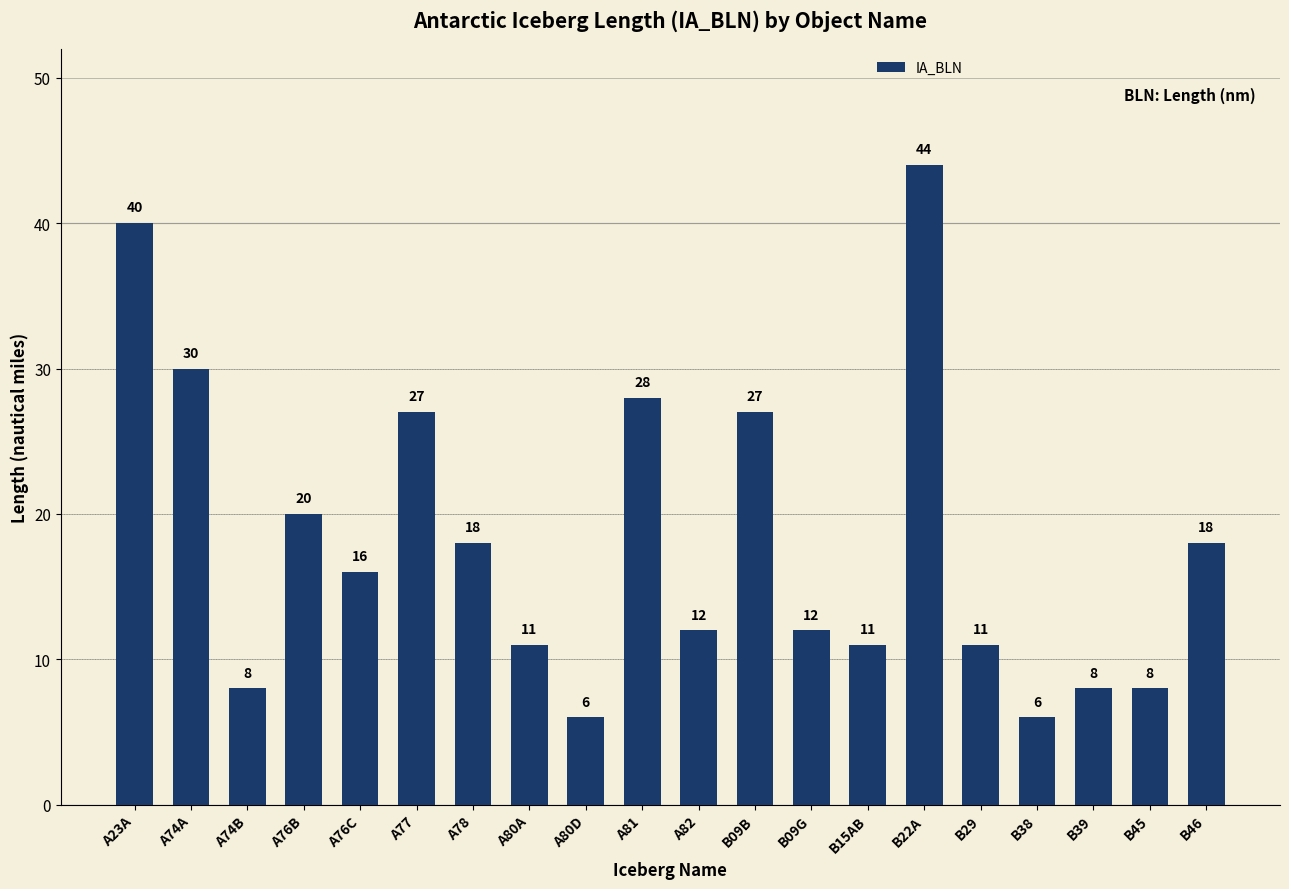

What is the difference between the maximum and minimum values?

38